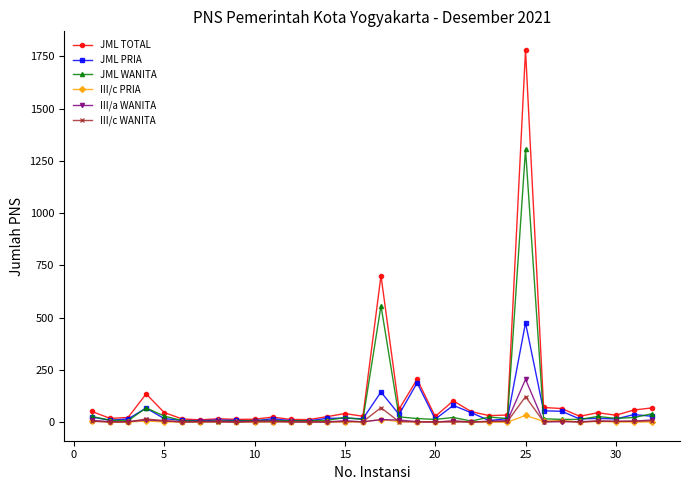

True or false: JML WANITA has more than 1 interior local peaks.

True